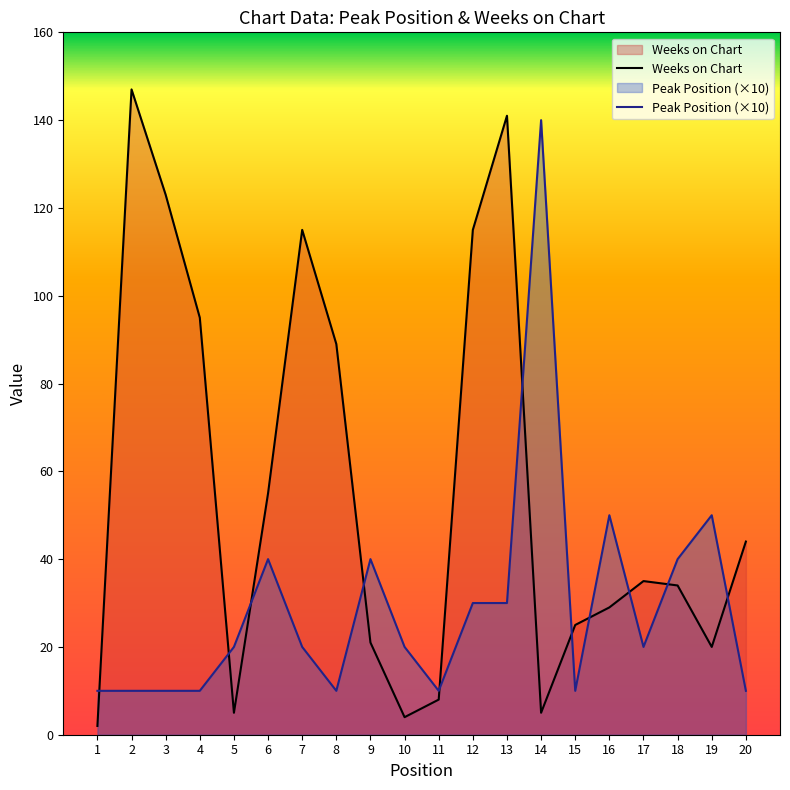

Is the value of Peak Position (×10) at 17 greater than the value of Weeks on Chart at 9?

No